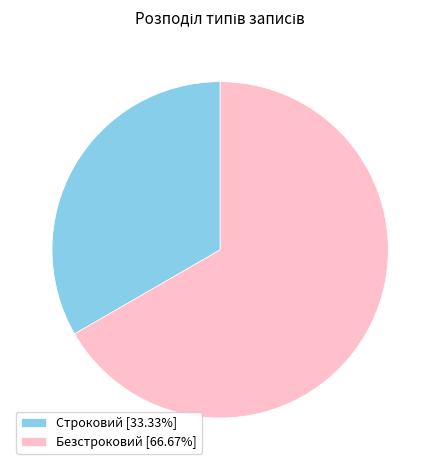

What is the ratio of the value at Строковий [33.33%] to the value at Безстроковий [66.67%]?

0.5